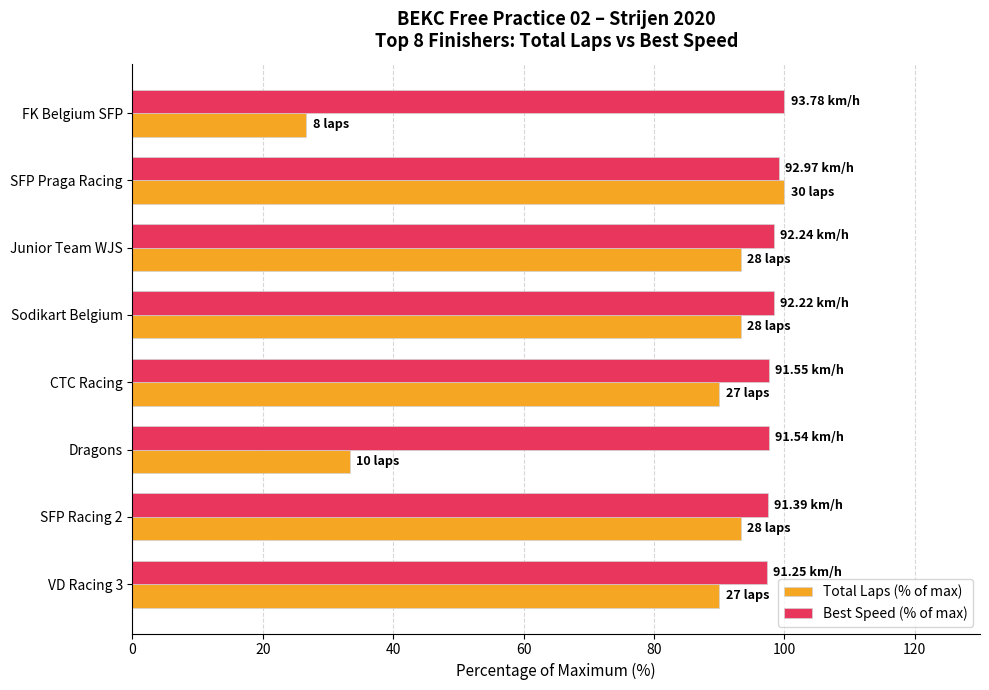

What are all the series names shown in the legend?

Total Laps (% of max), Best Speed (% of max)